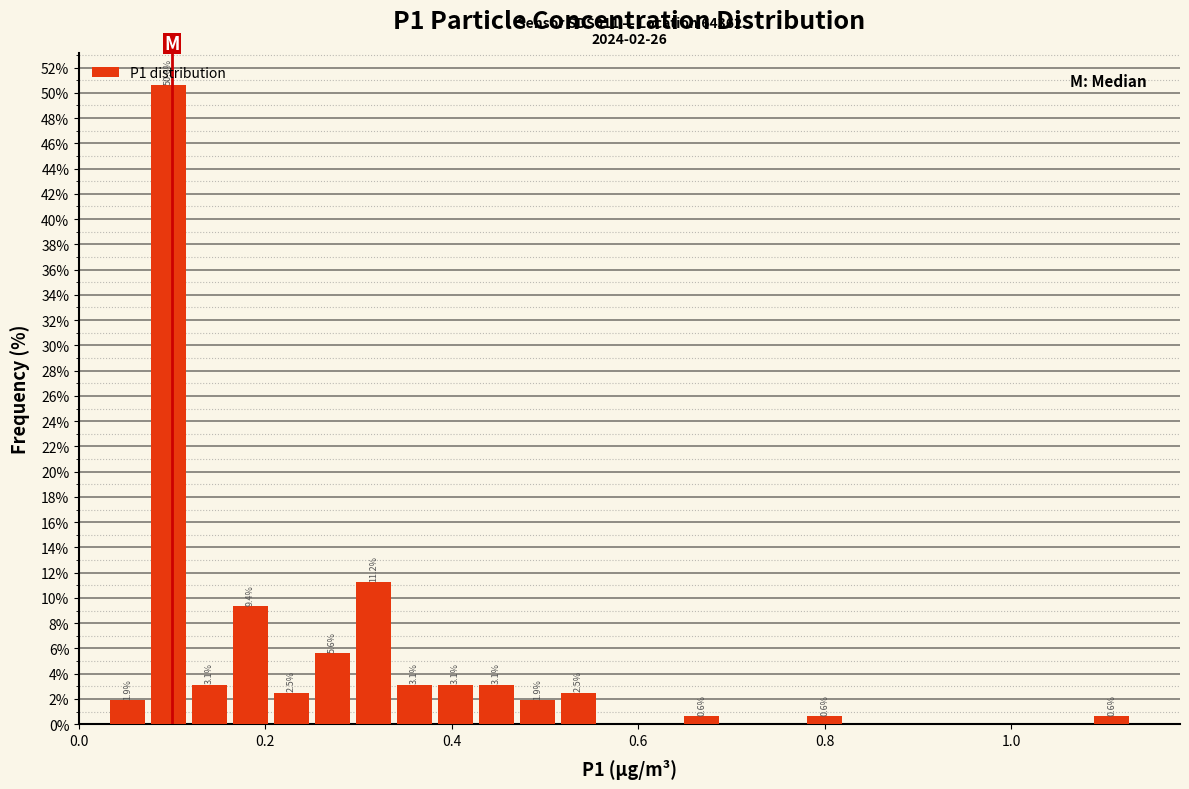

Read against the x-axis, roughly where is the centre of the tallest bar?

0.10